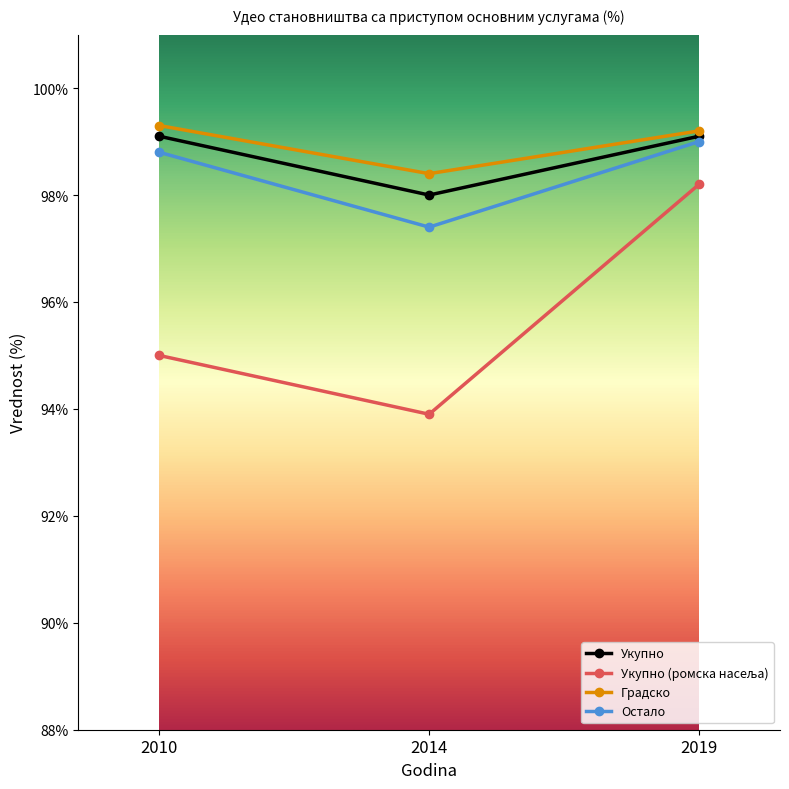

What is the spread (max minus min) of values at 2014?

4.5